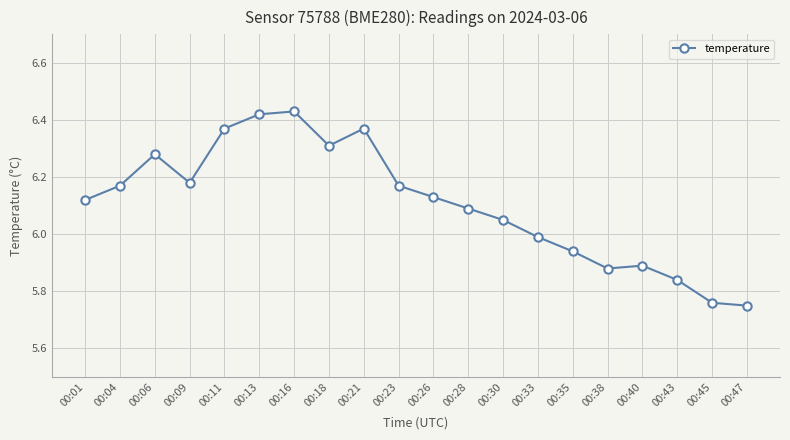

What is the difference between the maximum and minimum values?

0.7